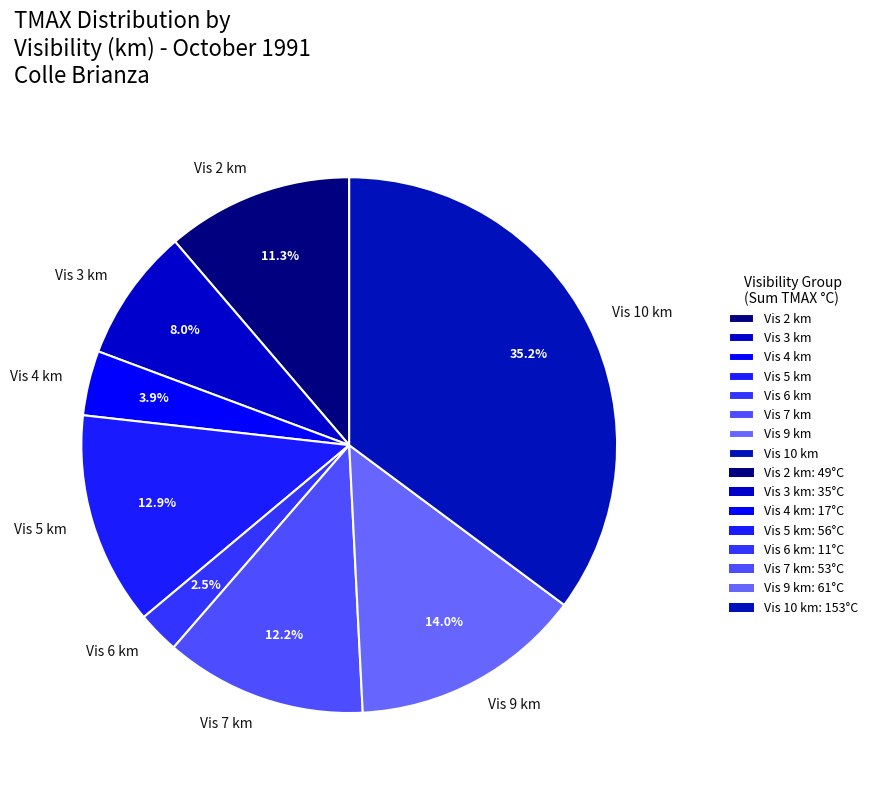

Is there a majority slice in this chart?

No